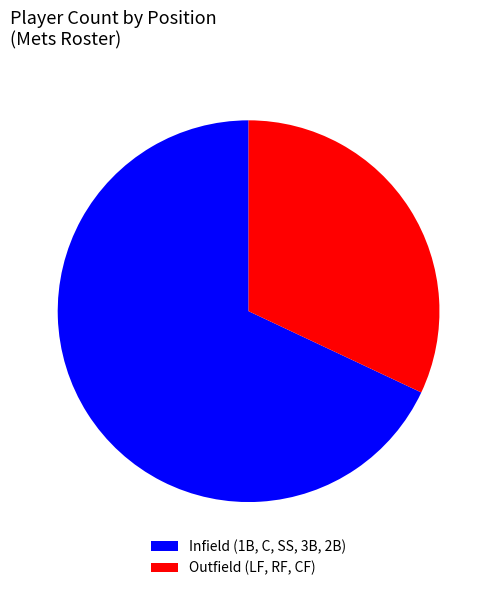

How many slices are in this pie chart?

2